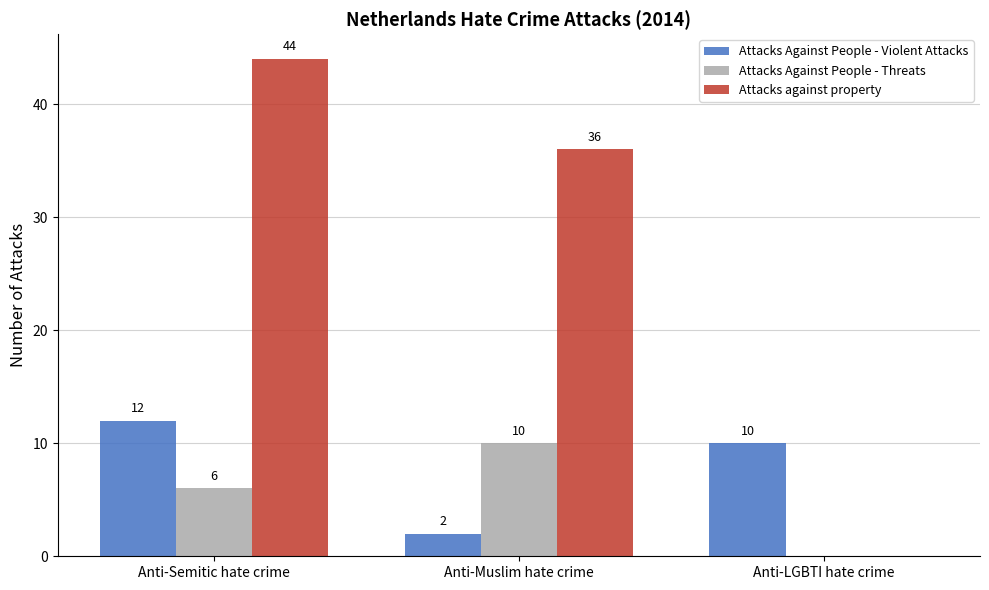

The value of Attacks against property at Anti-Muslim hate crime is 47. True or false?

False